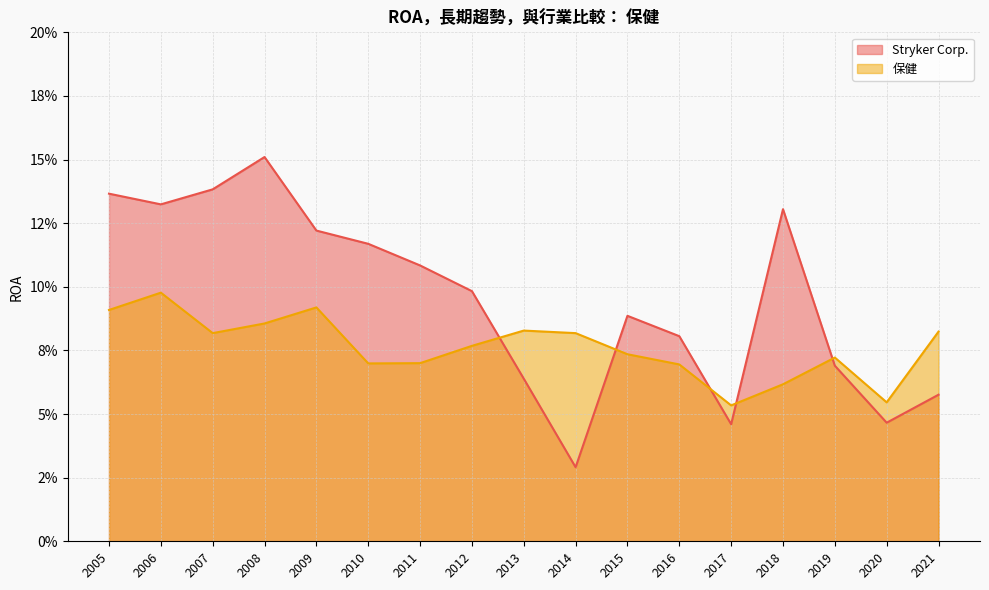

Is it true that Stryker Corp. equals 0.1 at 2012?

False